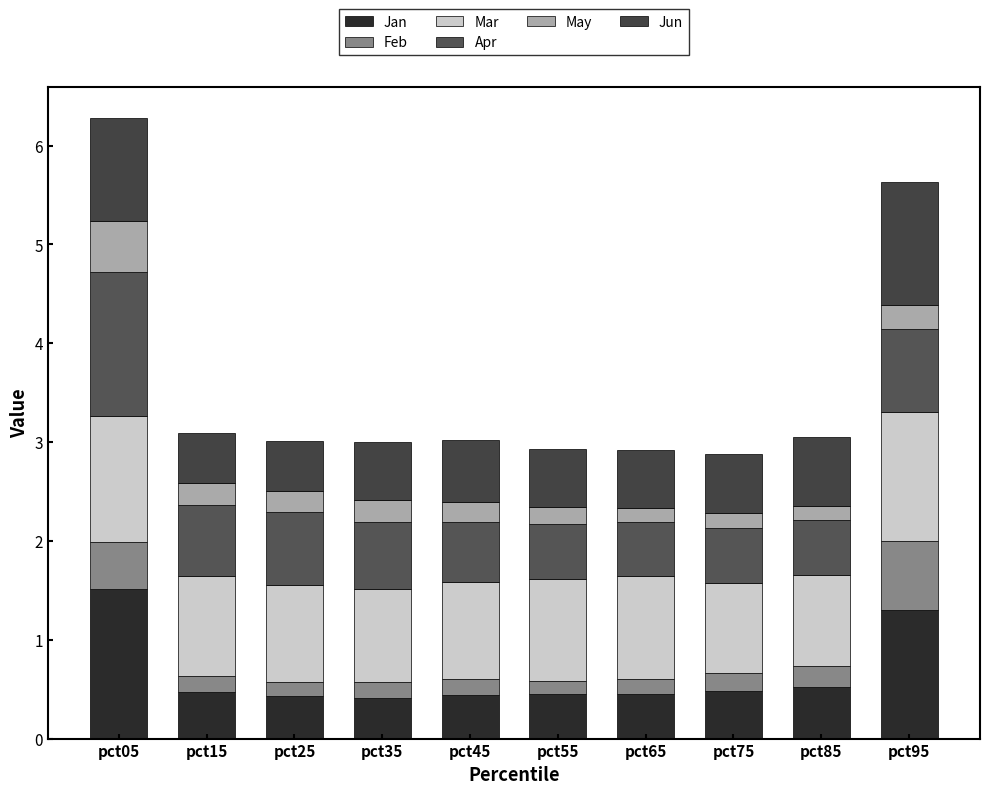

How many categories are shown in the chart?

10